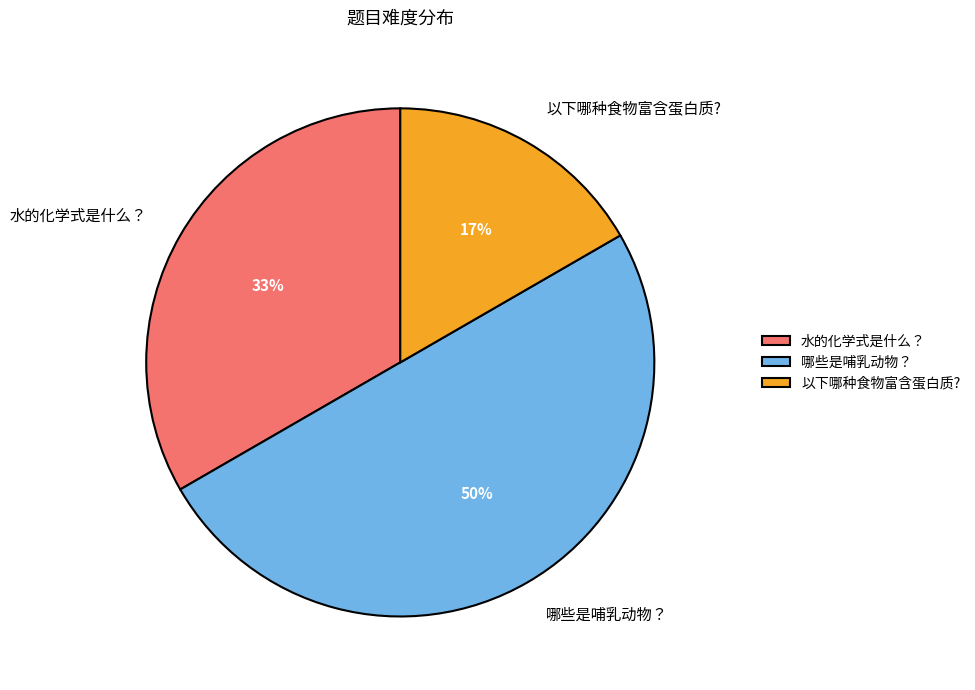

To the nearest percent, what is the difference between the 哪些是哺乳动物？ and 水的化学式是什么？ slice percentages?

17%